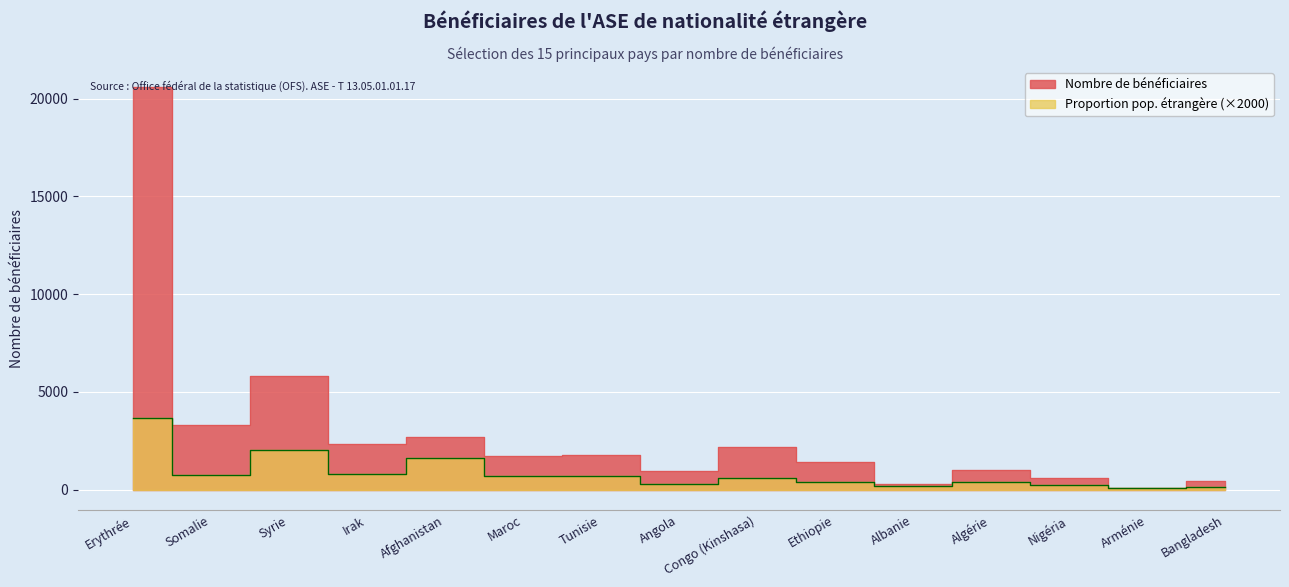

List the series in order of their overall mean, lowest first.

Proportion population étrangère (‰×100), Nombre de bénéficiaires